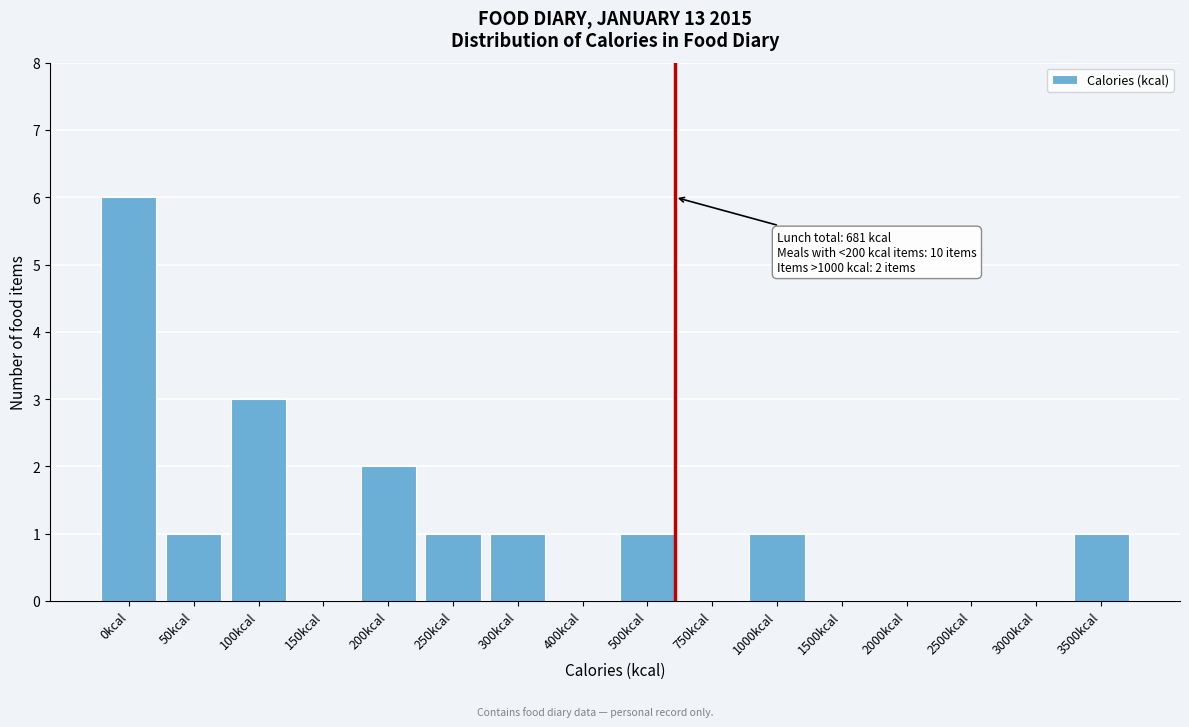

Reading left to right, list all the values displayed in this chart.

0kcal=6	50kcal=1	100kcal=3	150kcal=0	200kcal=2	250kcal=1	300kcal=1	400kcal=0	500kcal=1	750kcal=0	1000kcal=1	1500kcal=0	2000kcal=0	2500kcal=0	3000kcal=0	3500kcal=1